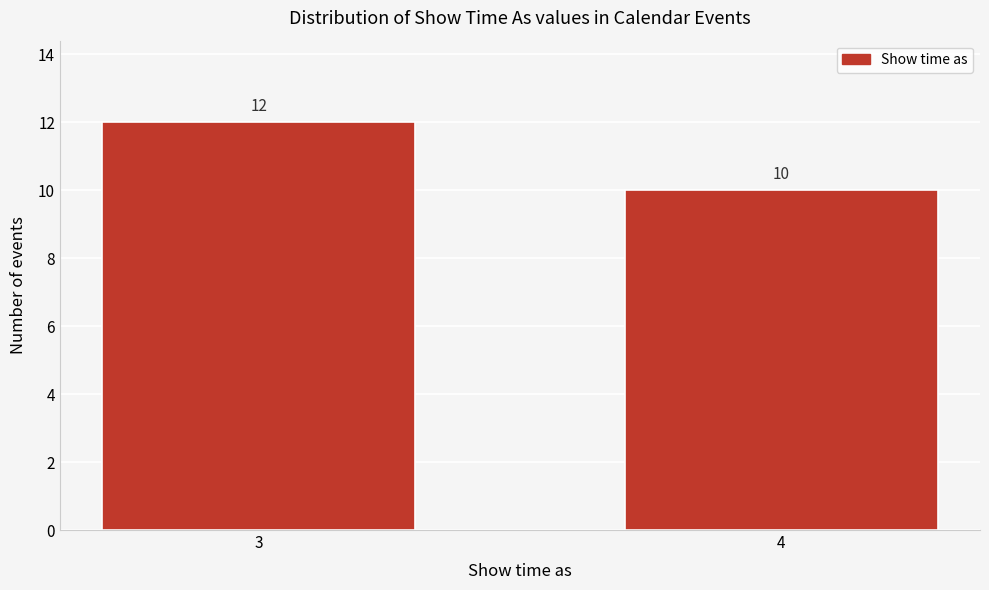

Reading left to right, what are all the values shown in this chart?

3=12	4=10